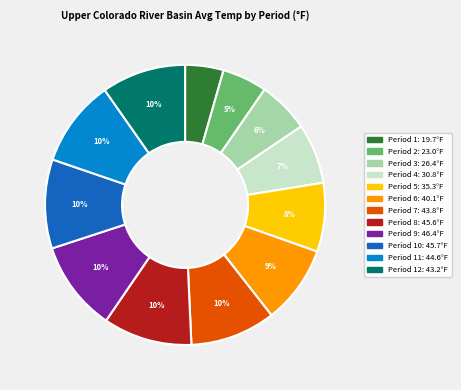

Does any single category account for the majority?

No